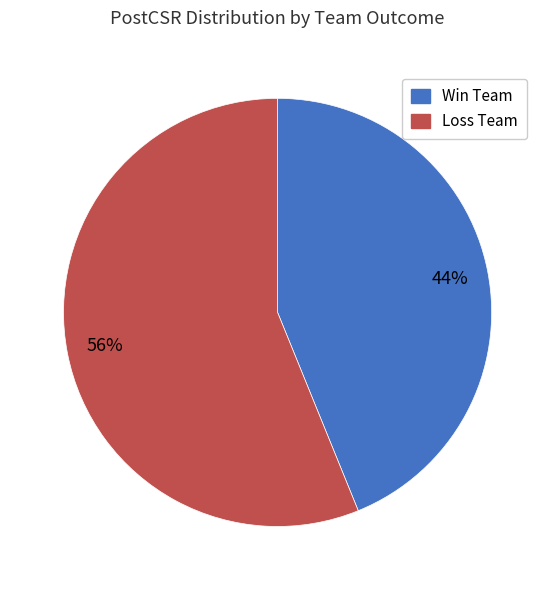

To the nearest percent, what is the average slice percentage?

50%